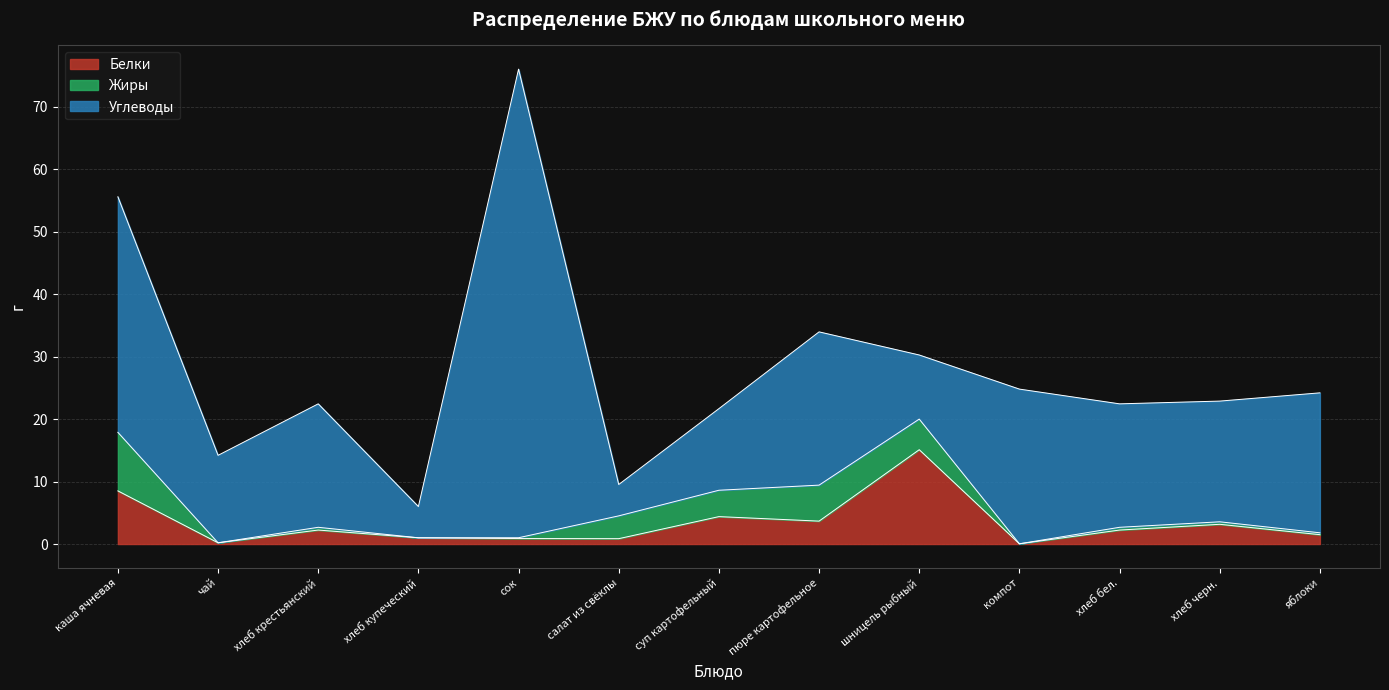

At how many categories does at least one series exceed 8?

11